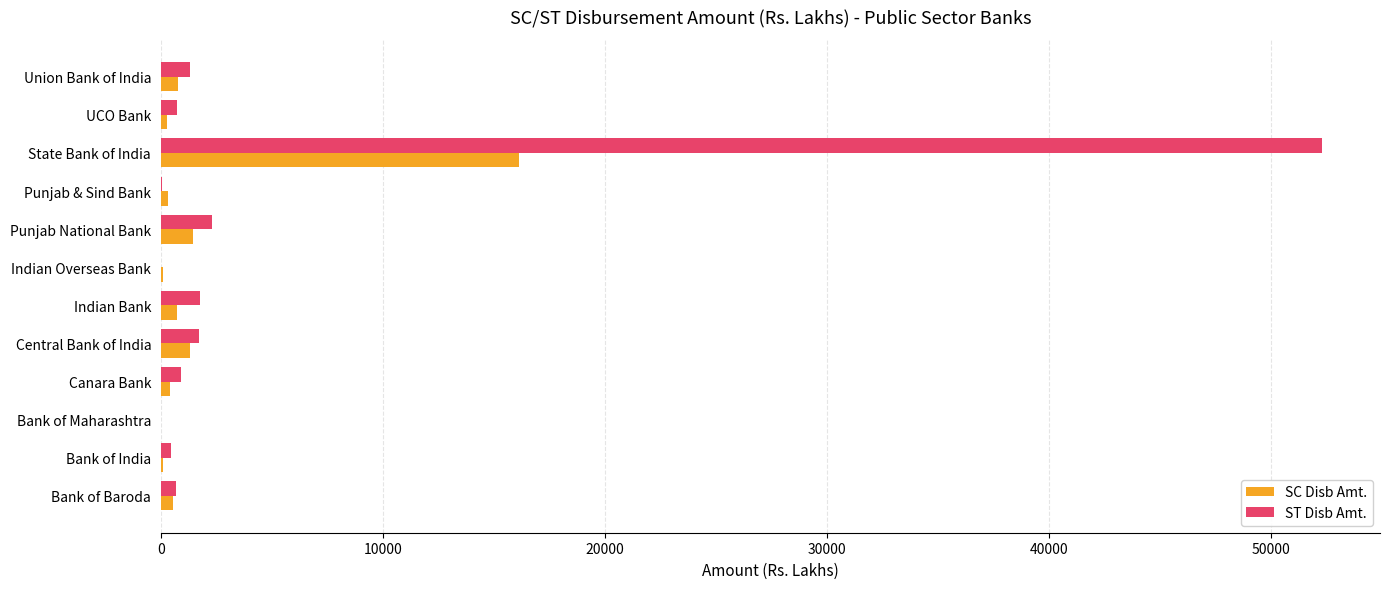

The ST Disb Amt. series shows 52308.8 at State Bank of India. True or false?

True